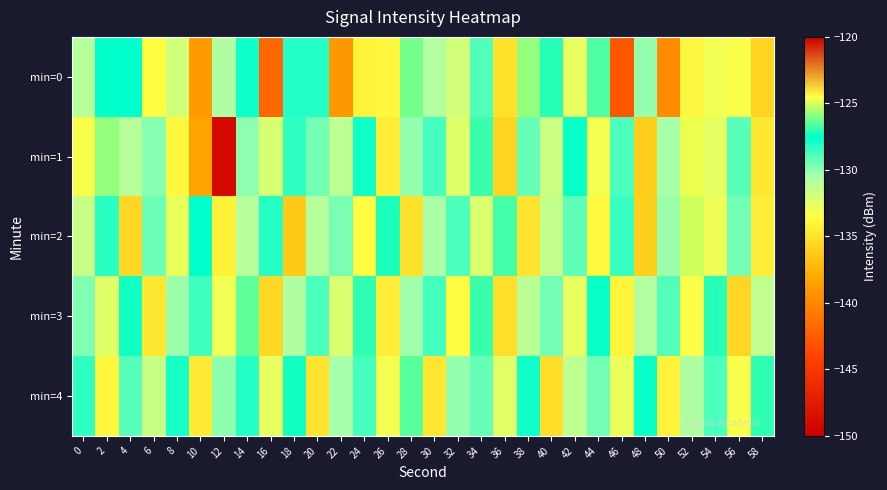

Reading left to right, transcribe all the data shown in this chart.

min=0: 0=-130.9	2=-127.5	4=-127.6	6=-133.5	8=-131.9	10=-139.0	12=-130.7	14=-127.8	16=-142.0	18=-128.1	20=-128.1	22=-139.1	24=-134.1	26=-133.8	28=-126.2	30=-130.8	32=-131.9	34=-128.9	36=-135.0	38=-125.8	40=-127.1	42=-132.8	44=-126.6	46=-142.9	48=-130.2	50=-139.7	52=-124.4	54=-133.0	56=-133.3	58=-135.8
min=1: 0=-124.6	2=-125.8	4=-130.9	6=-129.9	8=-133.9	10=-138.4	12=-149.0	14=-130.0	16=-132.2	18=-128.4	20=-129.5	22=-131.2	24=-127.8	26=-134.5	28=-130.1	30=-128.7	32=-132.4	34=-126.9	36=-135.8	38=-129.3	40=-131.7	42=-127.4	44=-133.2	46=-128.9	48=-136.1	50=-130.5	52=-124.8	54=-132.6	56=-129.1	58=-134.7
min=2: 0=-131.5	2=-128.3	4=-135.7	6=-129.4	8=-132.8	10=-127.6	12=-134.2	14=-130.9	16=-128.1	18=-136.4	20=-131.0	22=-129.7	24=-133.5	26=-127.2	28=-135.1	30=-130.6	32=-128.8	34=-132.3	36=-126.7	38=-134.9	40=-131.4	42=-129.2	44=-133.8	46=-128.5	48=-136.0	50=-130.3	52=-125.1	54=-132.9	56=-129.6	58=-134.4
min=3: 0=-129.8	2=-132.5	4=-127.3	6=-134.7	8=-130.2	10=-128.6	12=-133.1	14=-126.4	16=-135.5	18=-130.7	20=-128.9	22=-132.2	24=-127.0	26=-134.3	28=-130.4	30=-128.7	32=-133.6	34=-126.8	36=-135.2	38=-131.1	40=-129.5	42=-132.7	44=-127.5	46=-134.0	48=-130.8	50=-129.0	52=-133.4	54=-127.1	56=-135.6	58=-131.3
min=4: 0=-128.4	2=-133.9	4=-129.1	6=-131.6	8=-127.9	10=-134.6	12=-130.0	14=-128.2	16=-132.7	18=-127.3	20=-135.0	22=-130.5	24=-128.7	26=-133.2	28=-126.5	30=-134.8	32=-130.1	34=-129.3	36=-132.5	38=-127.8	40=-135.3	42=-131.2	44=-129.6	46=-132.8	48=-127.4	50=-134.1	52=-130.7	54=-128.8	56=-133.3	58=-127.0